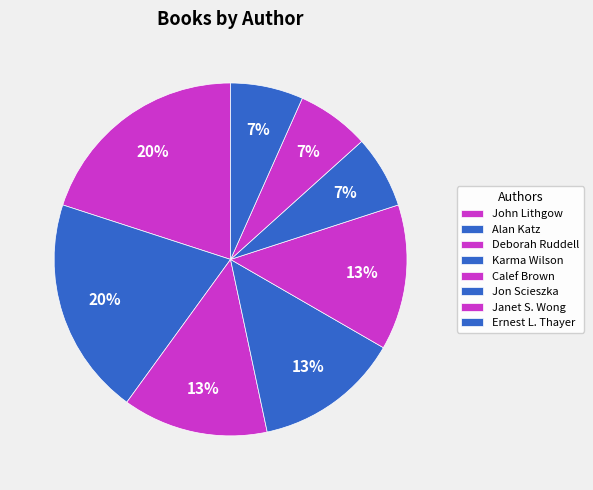

Which slice is the largest?

John Lithgow